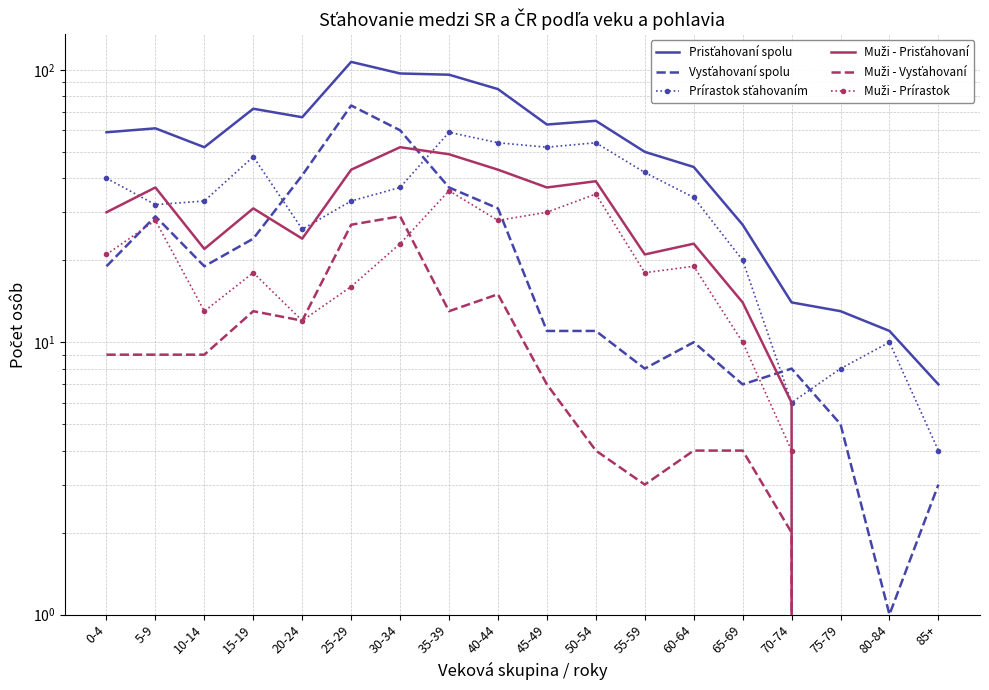

At which category does Prírastok sťahovaním reach its first local valley?

5-9